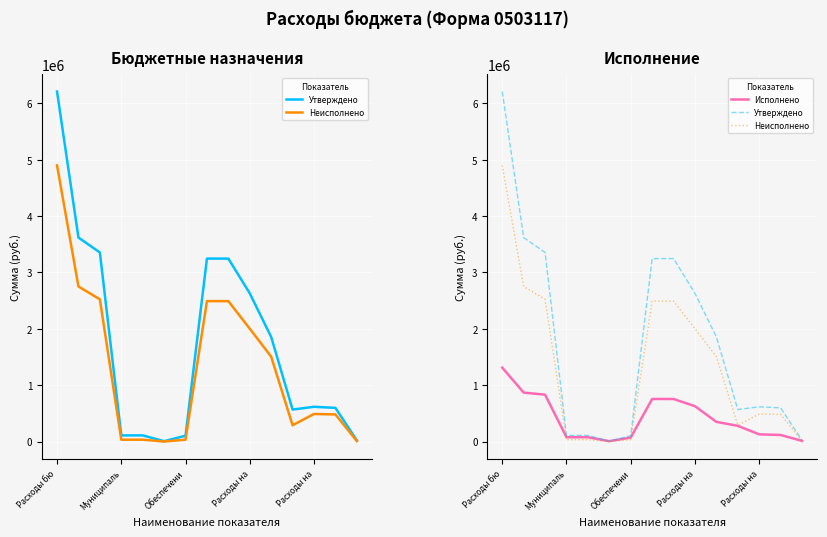

How many lines are shown in the chart?

3